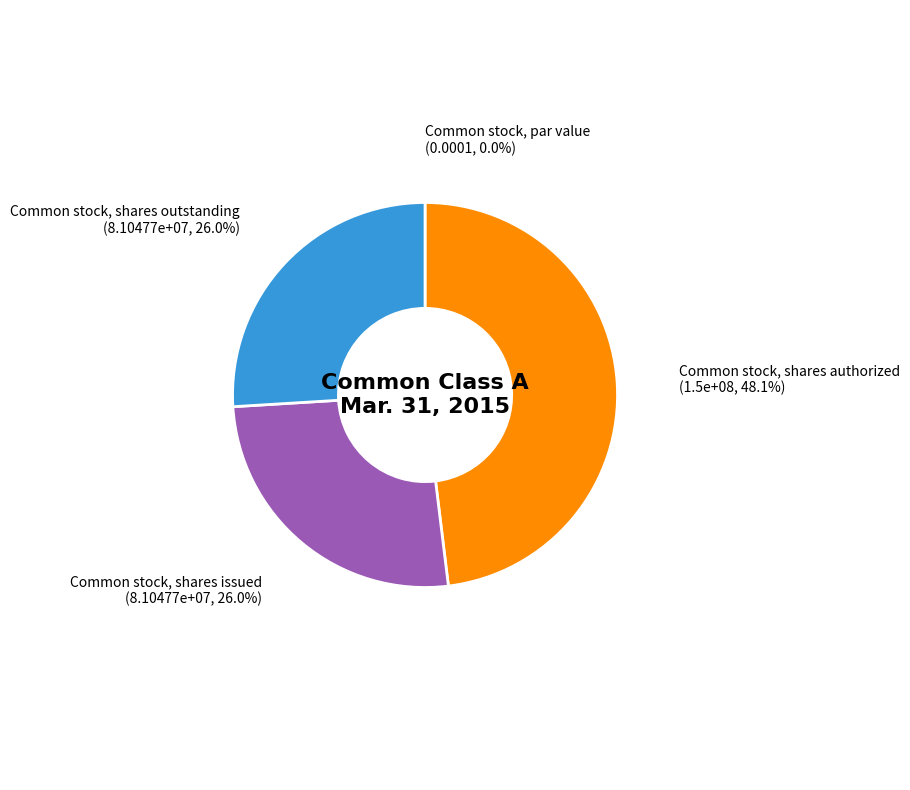

Combined, do Common stock, shares issued and Common stock, shares authorized account for over 50%?

Yes